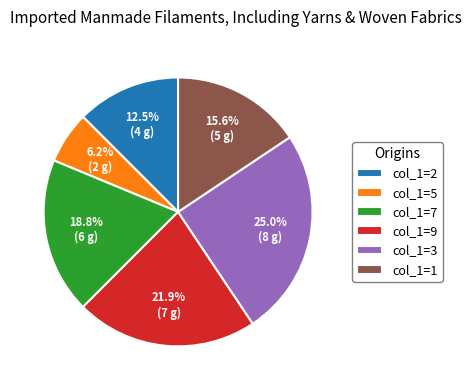

Which category has the biggest portion of the pie?

col_1=3